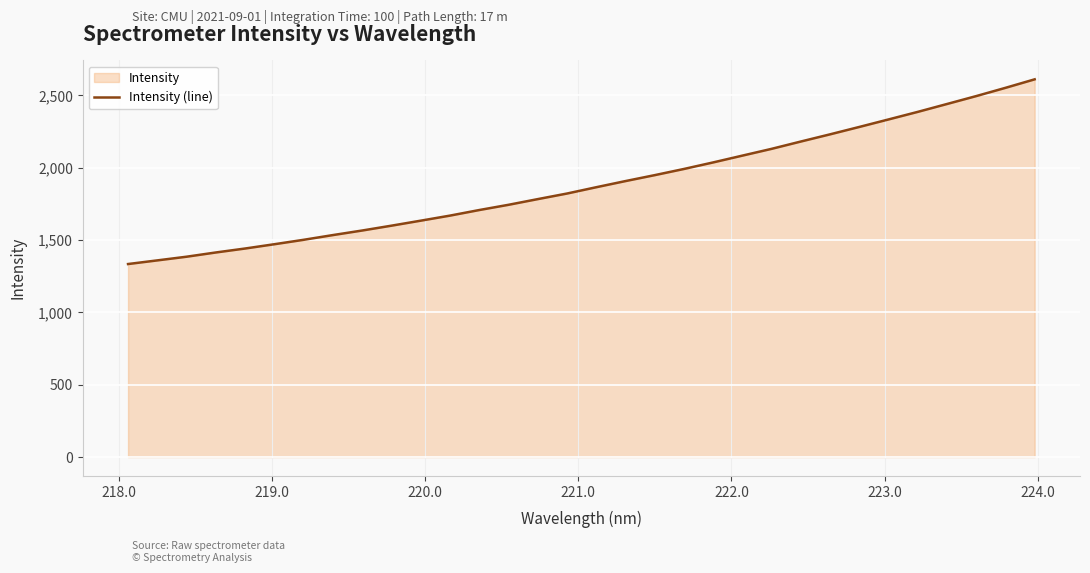

What is the sum of all values?

60434.8